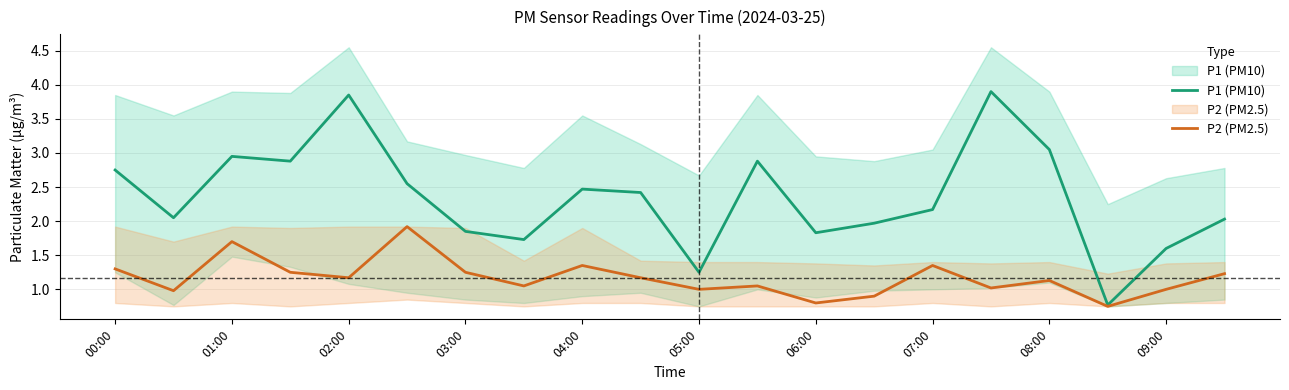

Does the chart display data point markers on the line(s)?

No